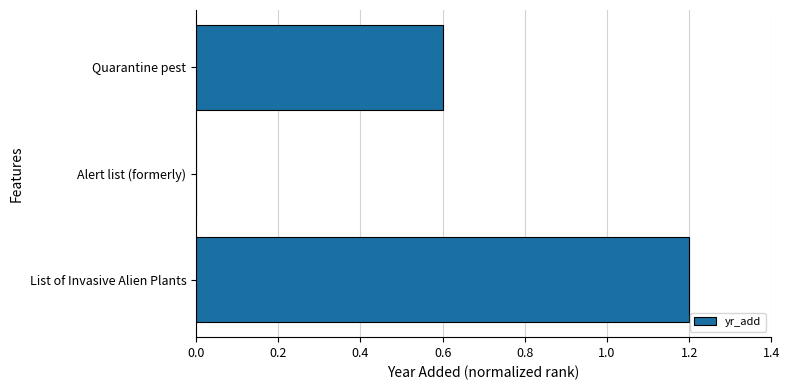

What is the greatest value displayed?

1.2